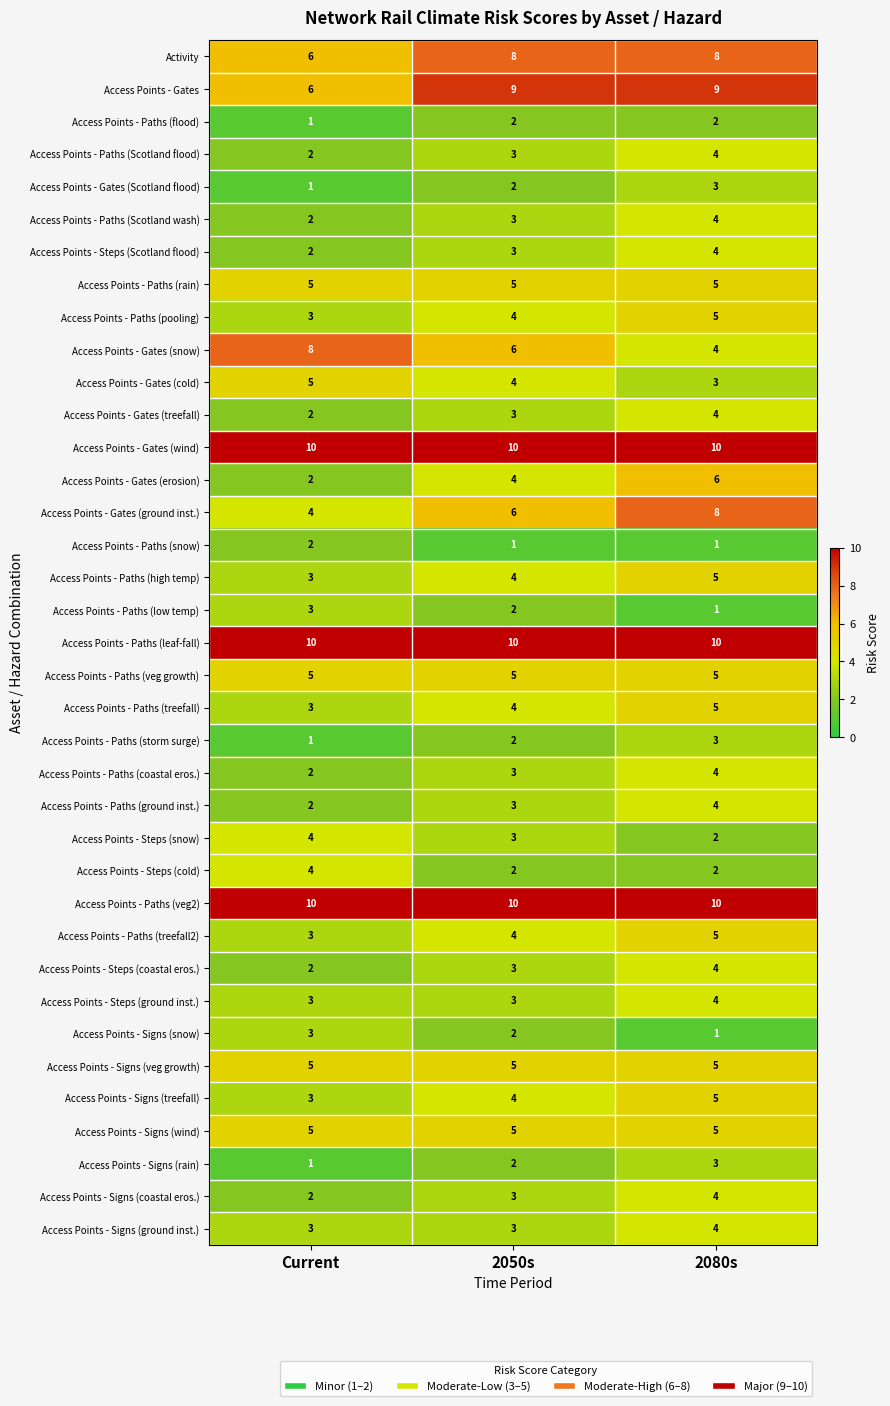

How many Access Points - Signs (coastal eros.) values are between 2 and 4?

3